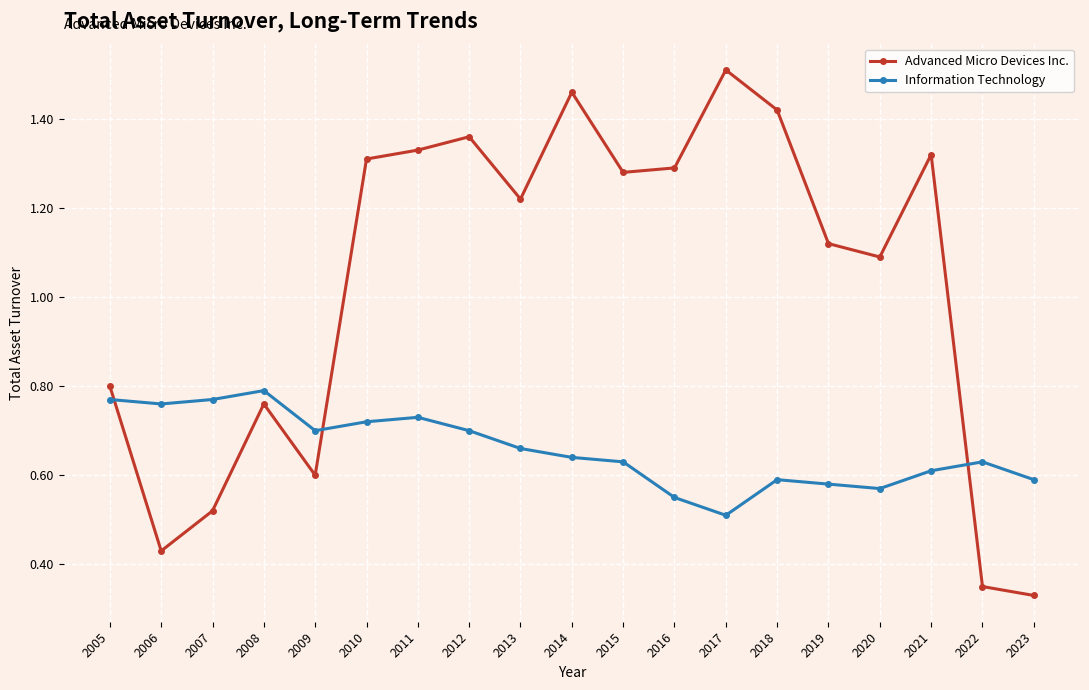

At which category does Advanced Micro Devices Inc. reach its first local valley?

2006